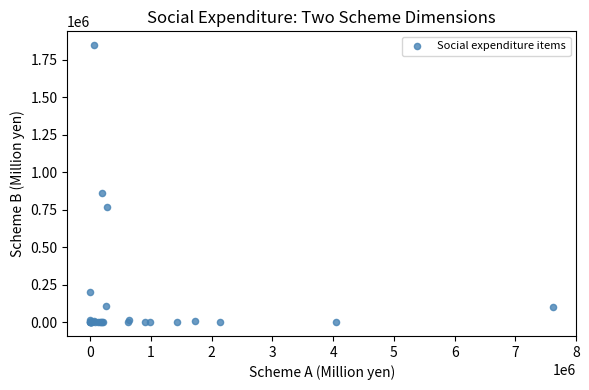

What Y value in the scatter plot is closest to 923069?

863830.4